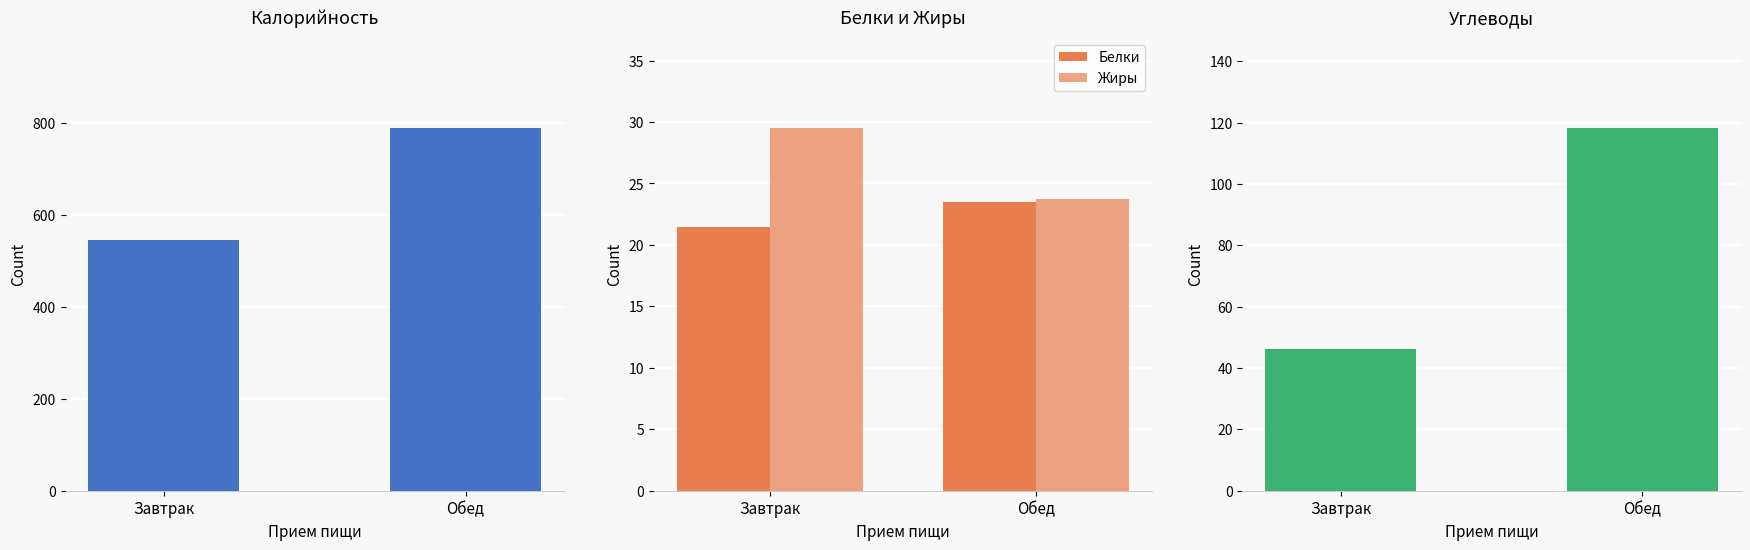

What position from the right is Обед?

1